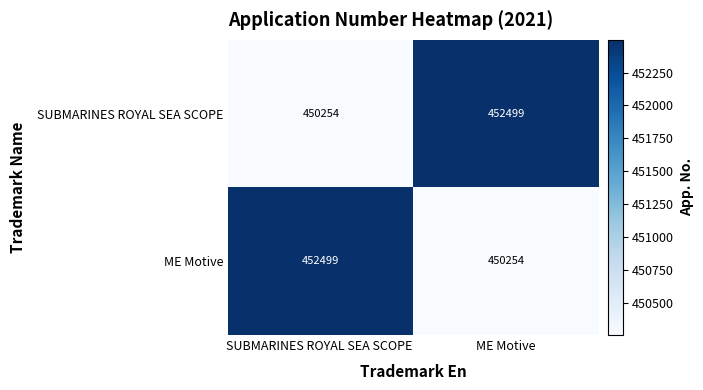

What is the difference between the maximum and minimum values in the ME Motive series?

2245